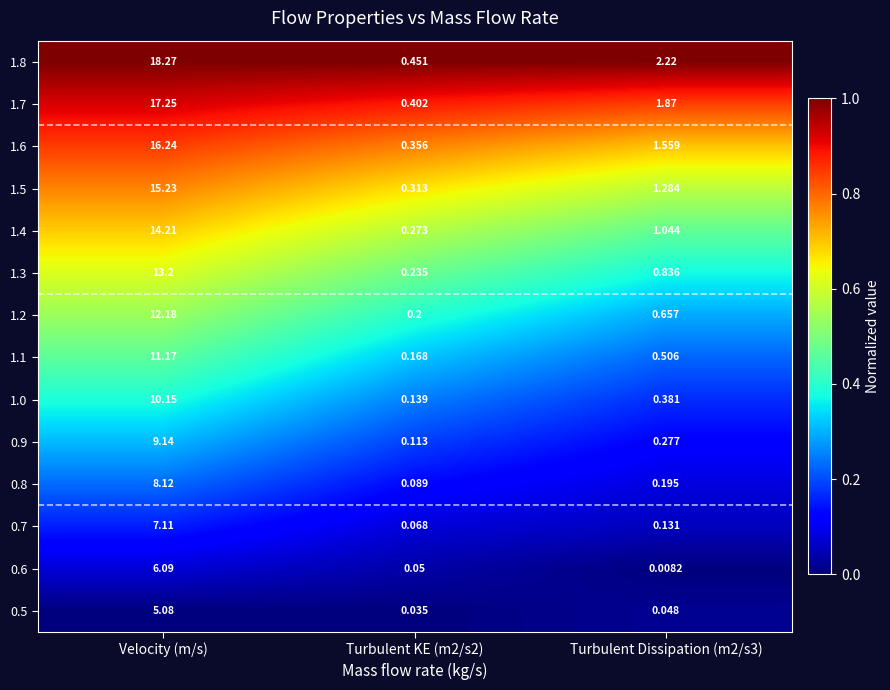

List the series in order of their peak value, lowest first.

0.5, 0.6, 0.7, 0.8, 0.9, 1.0, 1.1, 1.2, 1.3, 1.4, 1.5, 1.6, 1.7, 1.8